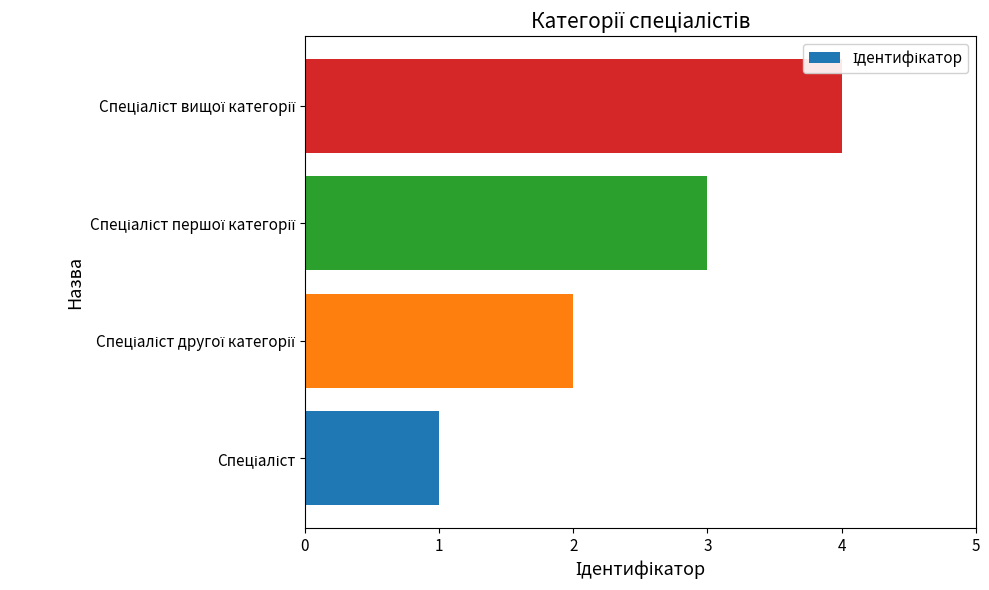

What is the maximum value shown in the chart?

4